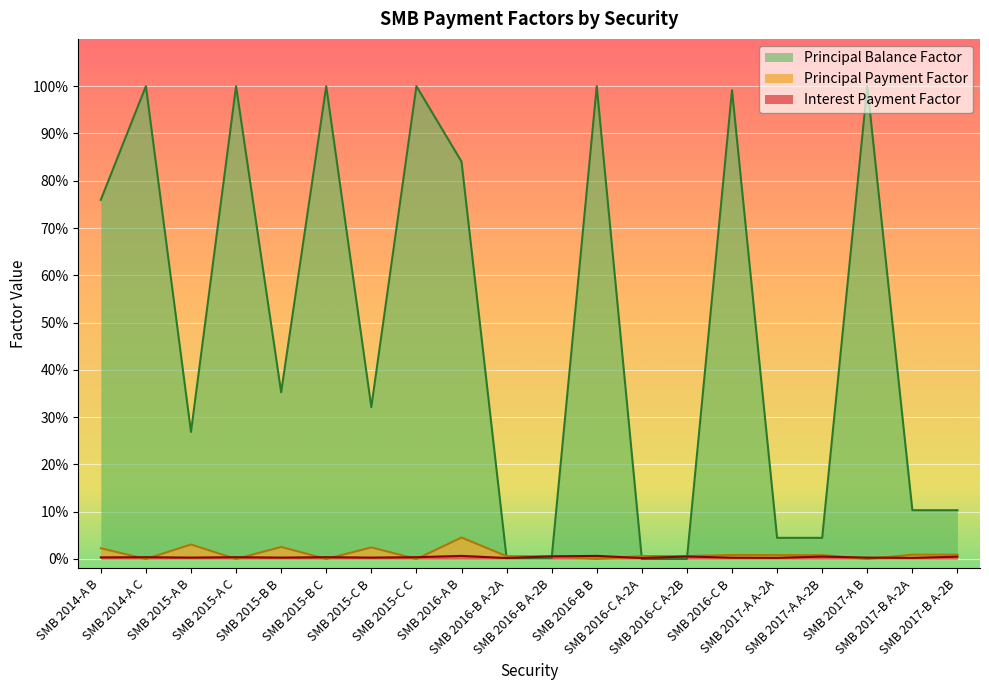

Reading left to right, transcribe all the data shown in this chart.

Interest Payment Factor: SMB 2014-A B=0.0	SMB 2014-A C=0.0	SMB 2015-A B=0.0	SMB 2015-A C=0.0	SMB 2015-B B=0.0	SMB 2015-B C=0.0	SMB 2015-C B=0.0	SMB 2015-C C=0.0	SMB 2016-A B=0.0	SMB 2016-B A-2A=0.0	SMB 2016-B A-2B=0.0	SMB 2016-B B=0.0	SMB 2016-C A-2A=0.0	SMB 2016-C A-2B=0.0	SMB 2016-C B=0.0	SMB 2017-A A-2A=0.0	SMB 2017-A A-2B=0.0	SMB 2017-A B=0.0	SMB 2017-B A-2A=0.0	SMB 2017-B A-2B=0.0
Principal Payment Factor: SMB 2014-A B=0.0	SMB 2014-A C=0.0	SMB 2015-A B=0.0	SMB 2015-A C=0.0	SMB 2015-B B=0.0	SMB 2015-B C=0.0	SMB 2015-C B=0.0	SMB 2015-C C=0.0	SMB 2016-A B=0.0	SMB 2016-B A-2A=0.0	SMB 2016-B A-2B=0.0	SMB 2016-B B=0.0	SMB 2016-C A-2A=0.0	SMB 2016-C A-2B=0.0	SMB 2016-C B=0.0	SMB 2017-A A-2A=0.0	SMB 2017-A A-2B=0.0	SMB 2017-A B=0.0	SMB 2017-B A-2A=0.0	SMB 2017-B A-2B=0.0
Principal Balance Factor: SMB 2014-A B=0.8	SMB 2014-A C=1.0	SMB 2015-A B=0.3	SMB 2015-A C=1.0	SMB 2015-B B=0.4	SMB 2015-B C=1.0	SMB 2015-C B=0.3	SMB 2015-C C=1.0	SMB 2016-A B=0.8	SMB 2016-B A-2A=0.0	SMB 2016-B A-2B=0.0	SMB 2016-B B=1.0	SMB 2016-C A-2A=0.0	SMB 2016-C A-2B=0.0	SMB 2016-C B=1.0	SMB 2017-A A-2A=0.0	SMB 2017-A A-2B=0.0	SMB 2017-A B=1.0	SMB 2017-B A-2A=0.1	SMB 2017-B A-2B=0.1